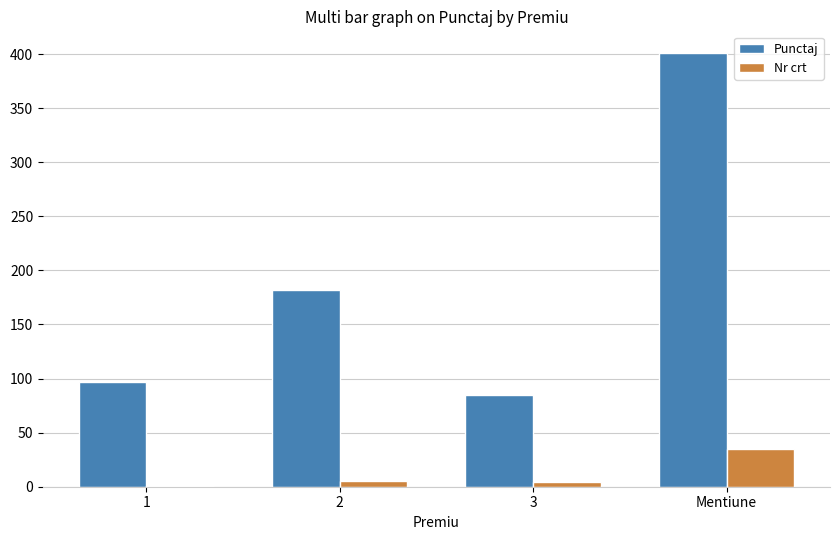

What is the maximum value shown in the chart?

401